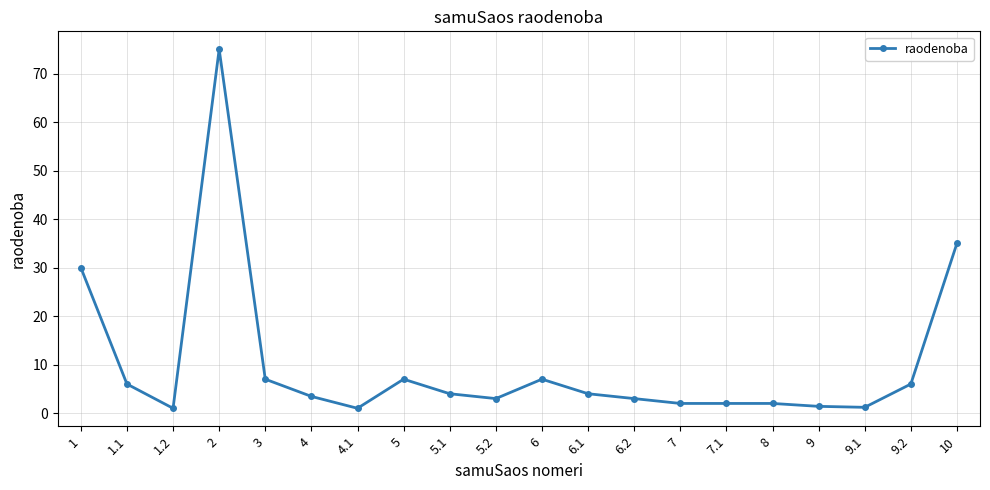

What is the greatest value displayed?

75.0